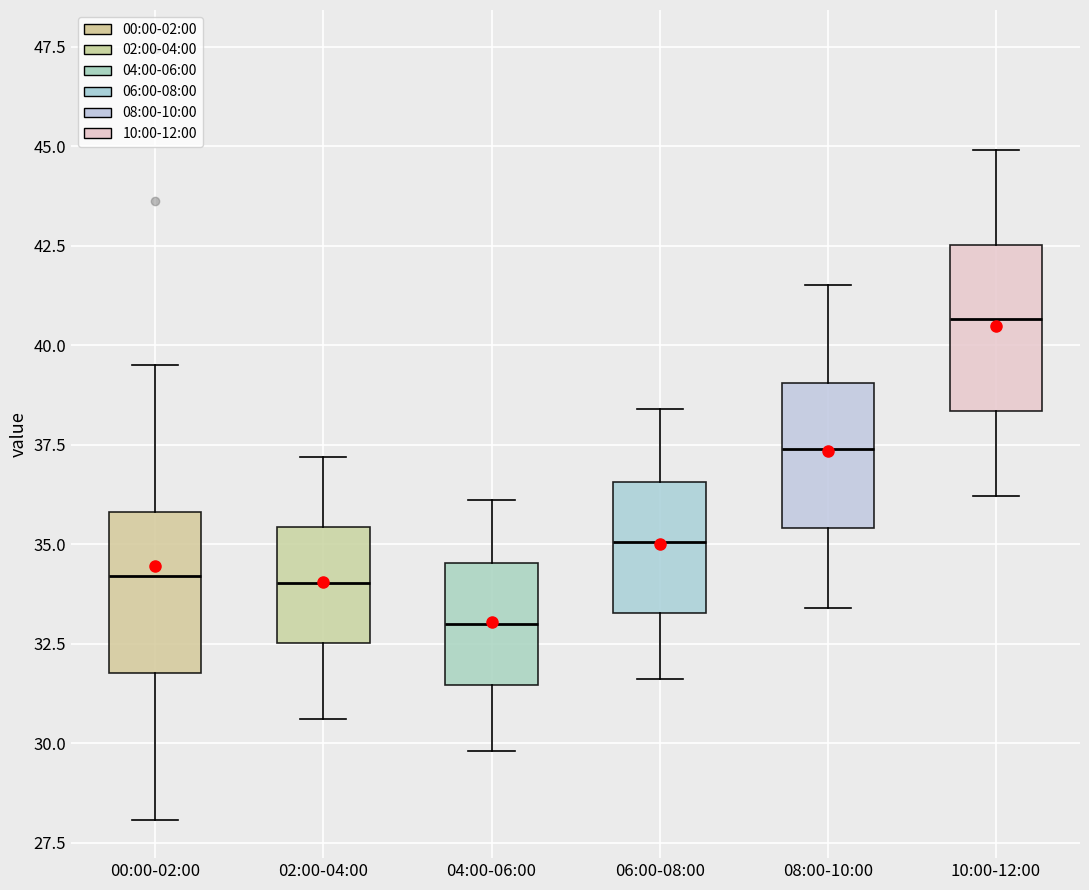

Where does the median line of the box for 06:00-08:00 sit on the y-axis? The values are not printed on the chart, so give them approximately, as read against the axis.

35.0